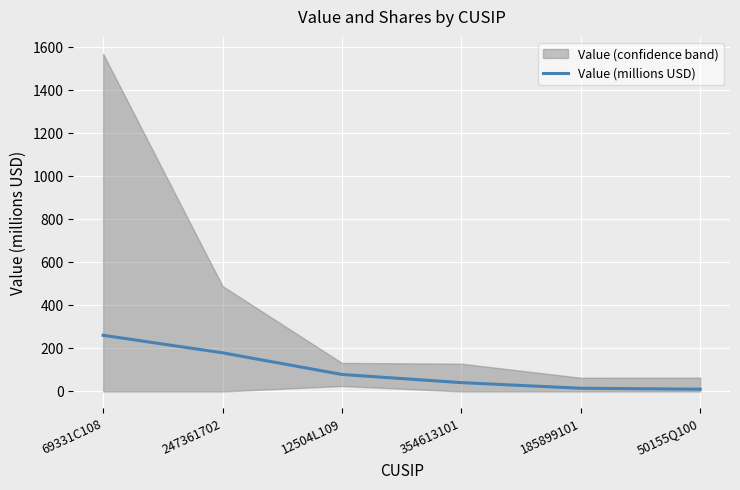

How many data points are less than 79?

3